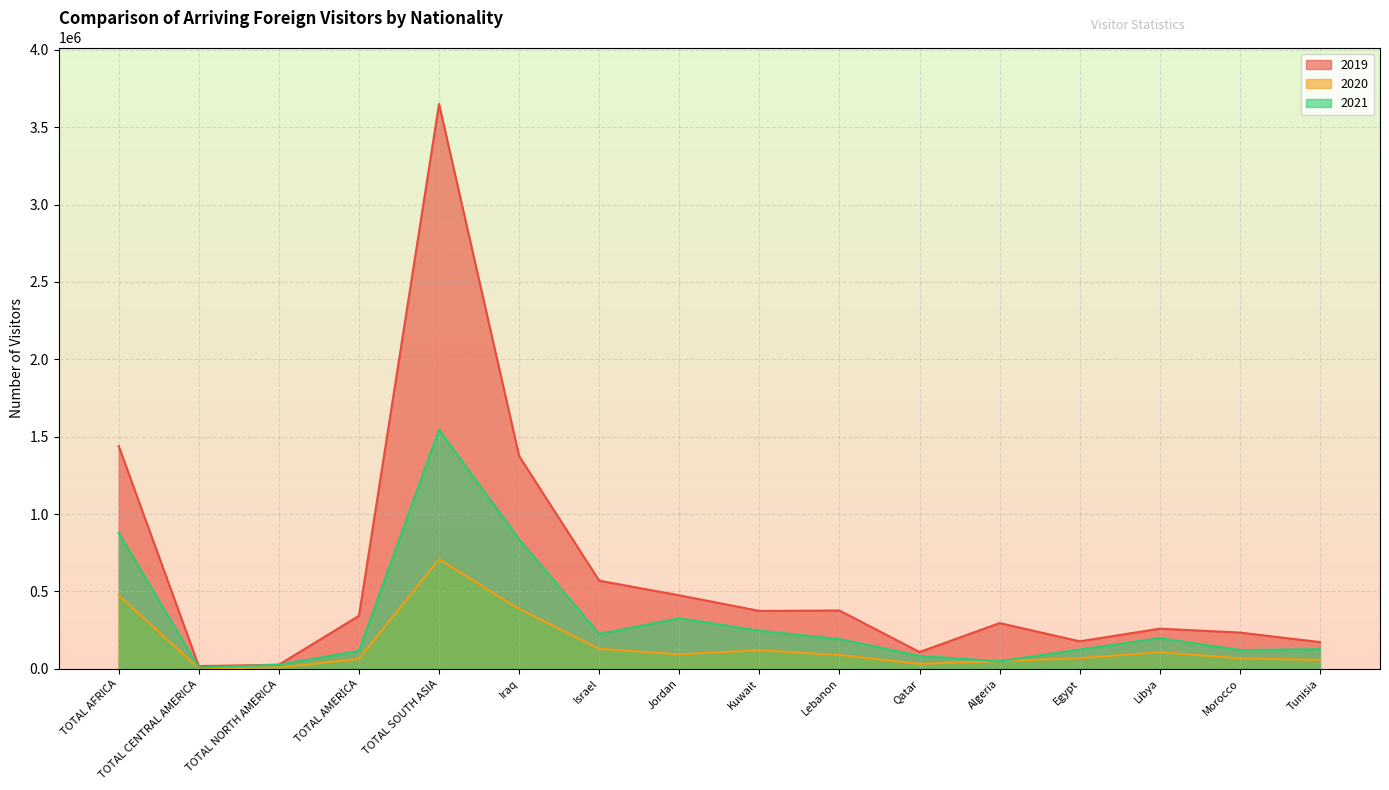

At which category is the sum across all series the highest?

TOTAL SOUTH ASIA